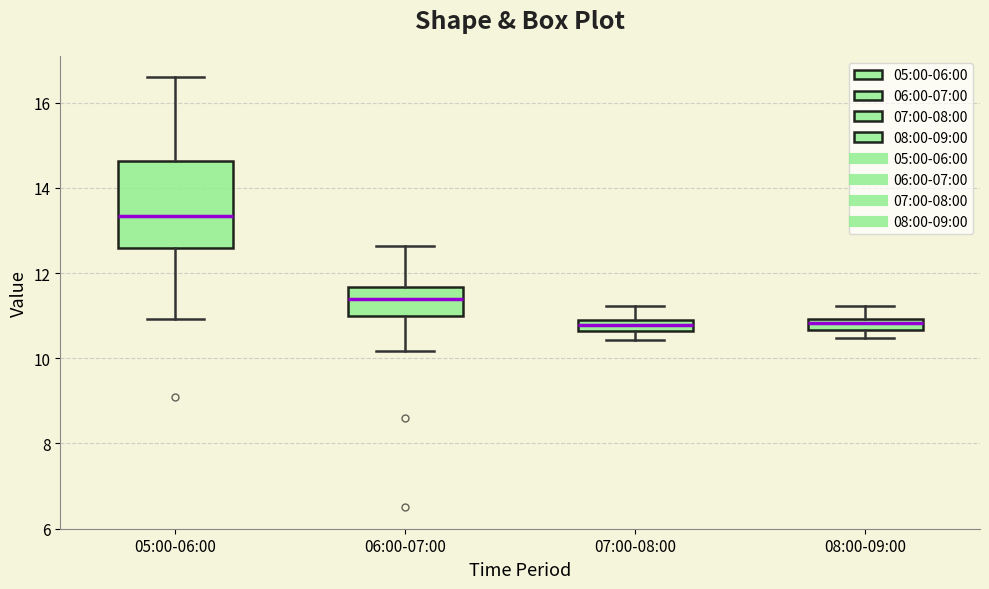

Where does the median line of the box for 06:00-07:00 sit on the y-axis? The values are not printed on the chart, so give them approximately, as read against the axis.

11.4